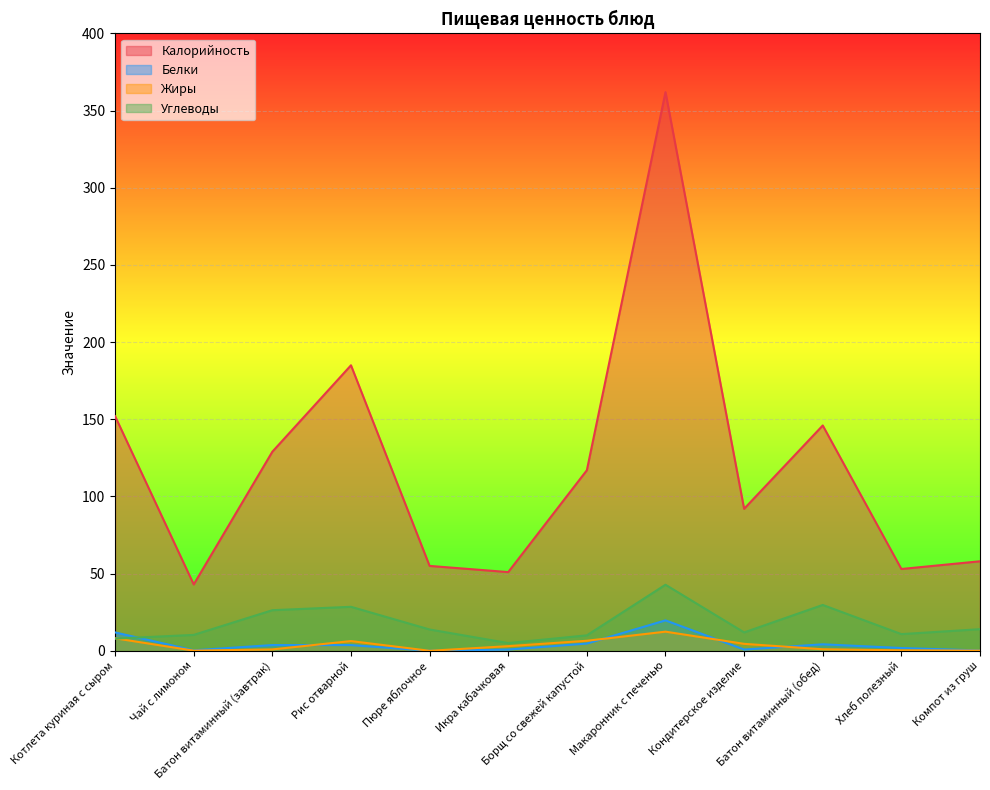

How many interior local peaks does the Жиры series have?

2